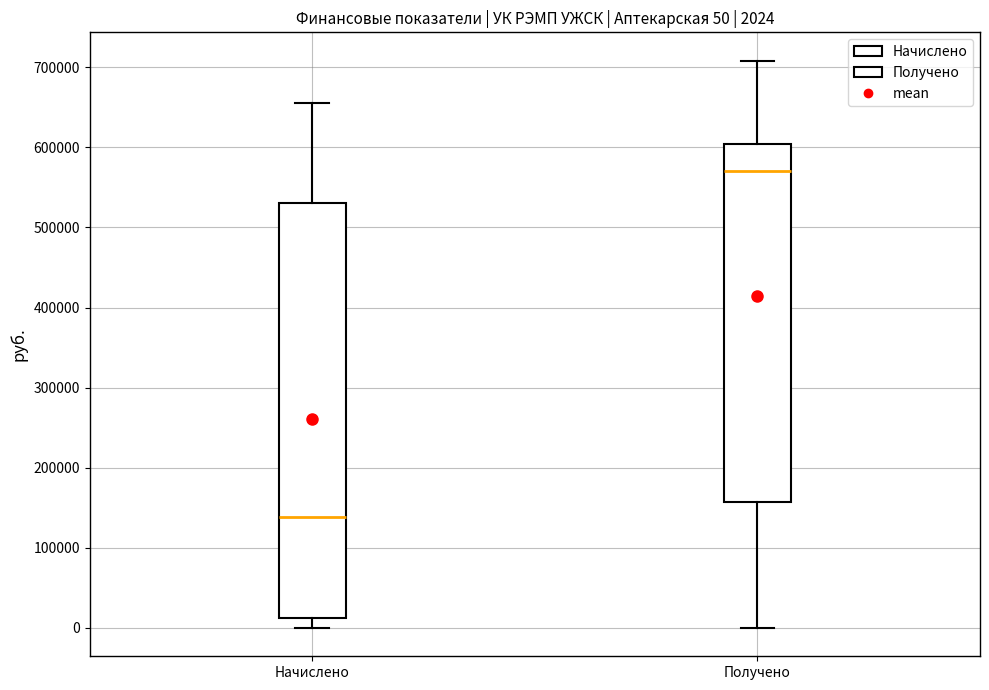

Which box's median line is the lowest?

Начислено